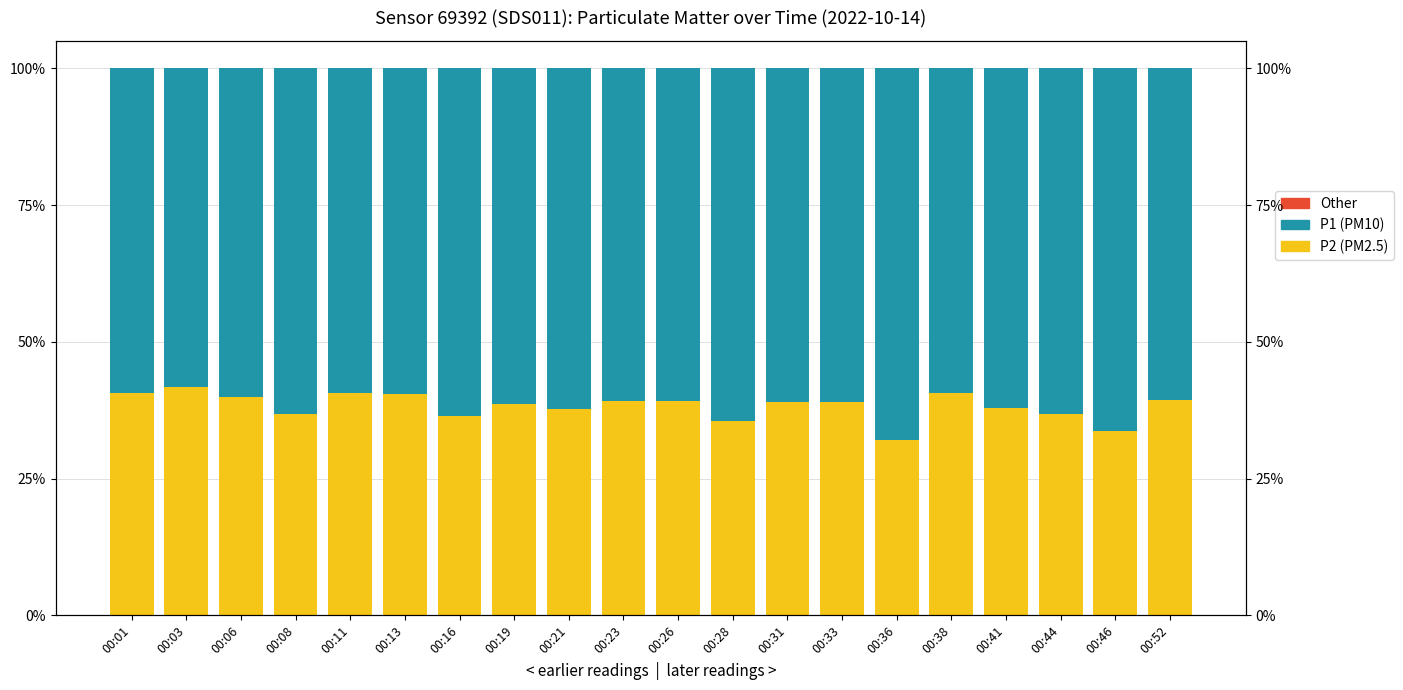

At how many categories does at least one series exceed 11?

20